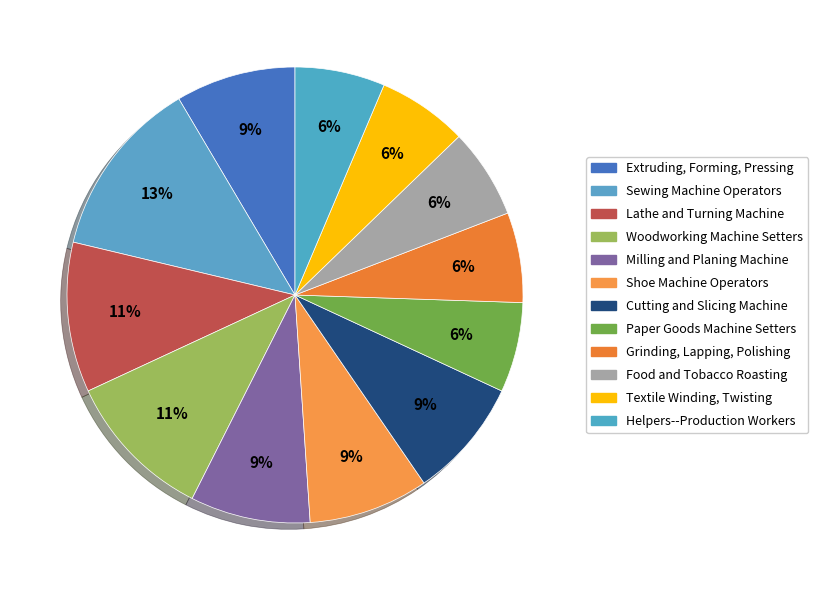

Does Textile Winding, Twisting represent more than half of the total?

No